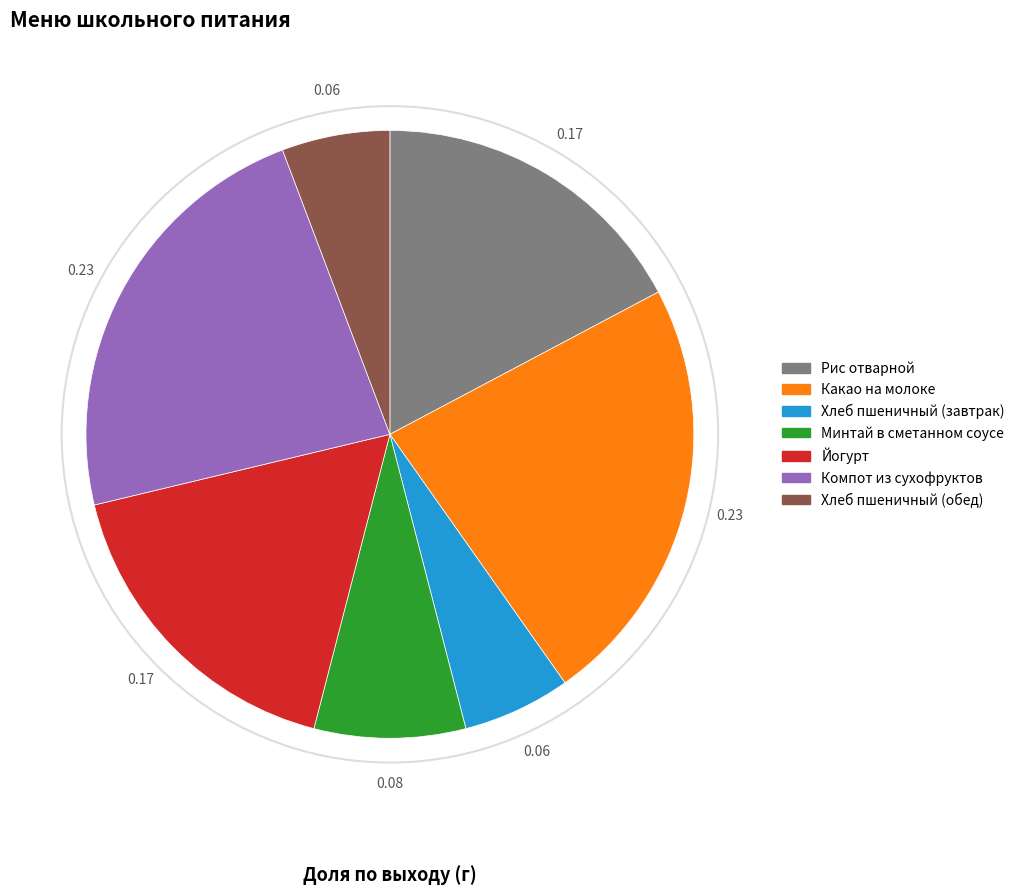

True or false: Хлеб пшеничный (обед) accounts for 6% of the total.

True